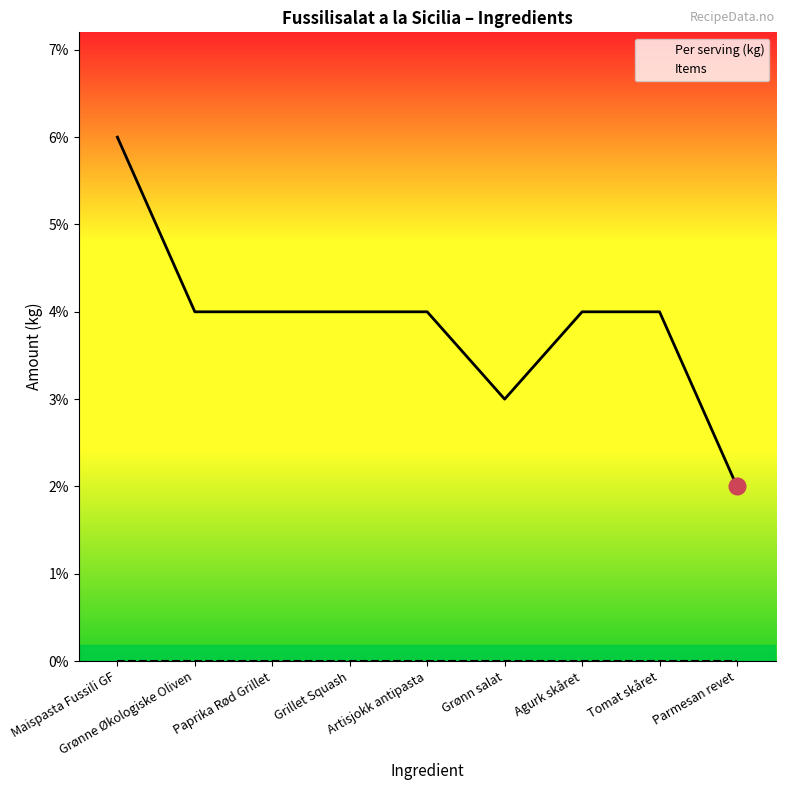

List the labels in order of Per serving (kg) value, largest first.

Maispasta Fussili GF, Grønne Økologiske Oliven, Paprika Rød Grillet, Grillet Squash, Artisjokk antipasta, Agurk skåret, Tomat skåret, Grønn salat, Parmesan revet